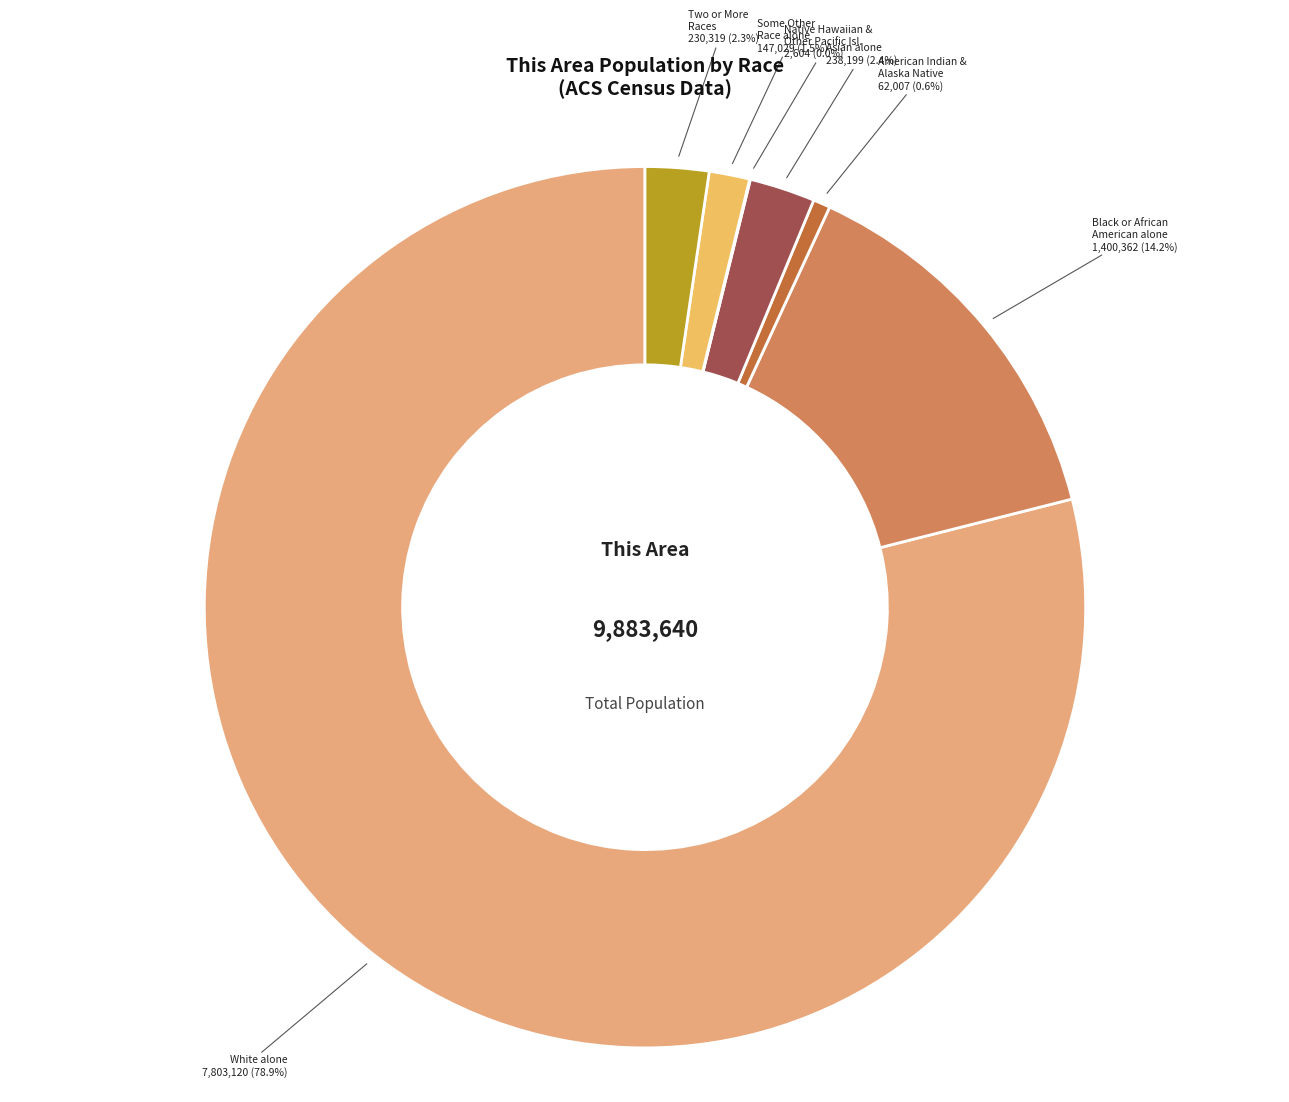

Count the number of slices in the pie.

7